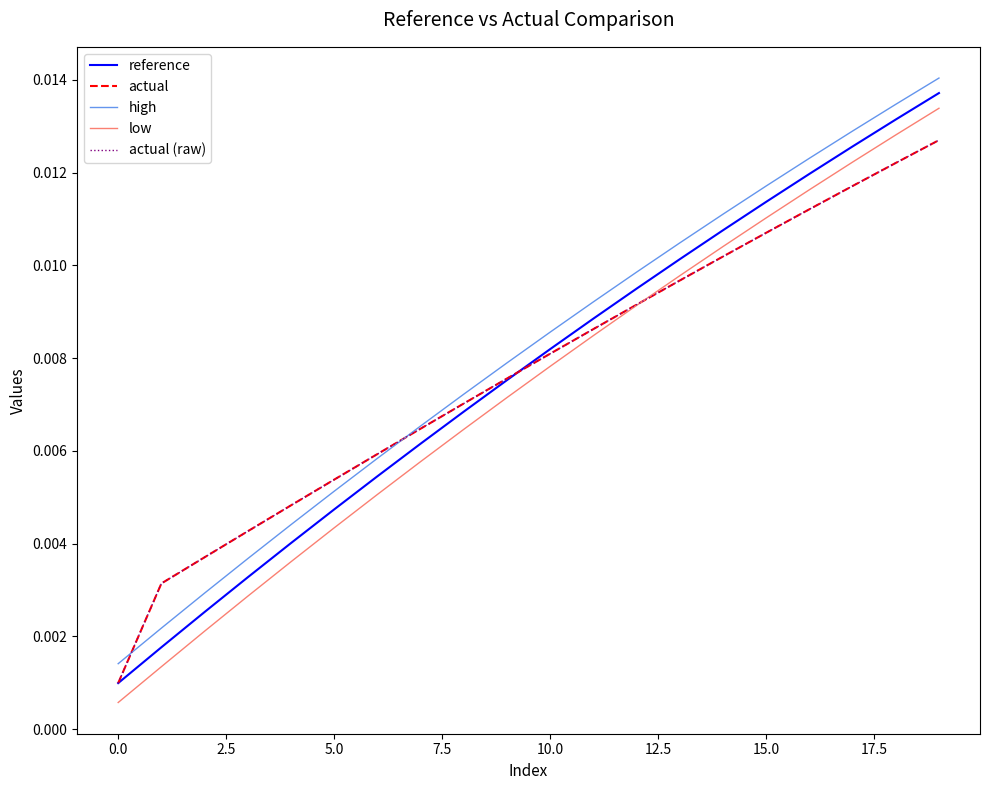

Is this an area chart (filled region under the line)?

No